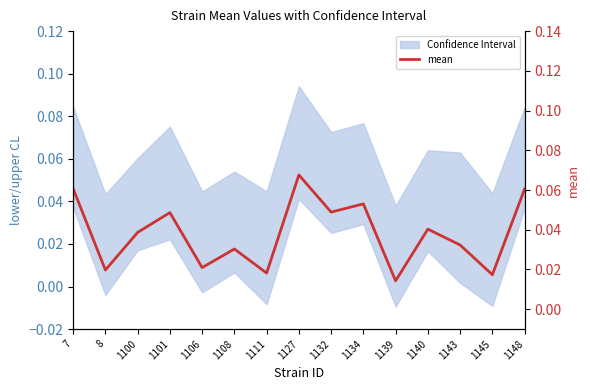

What is the value of the 15th point from the left?

0.1